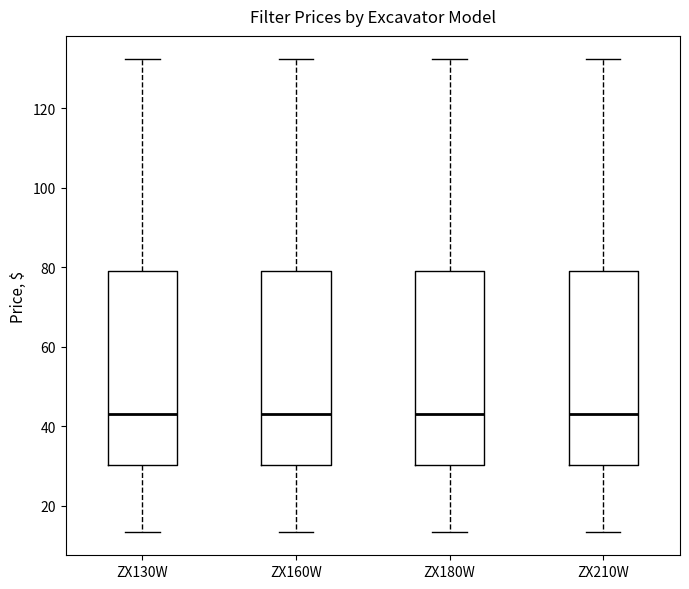

Where does the upper whisker of the box for ZX180W end on the y-axis? The values are not printed on the chart, so give them approximately, as read against the axis.

132